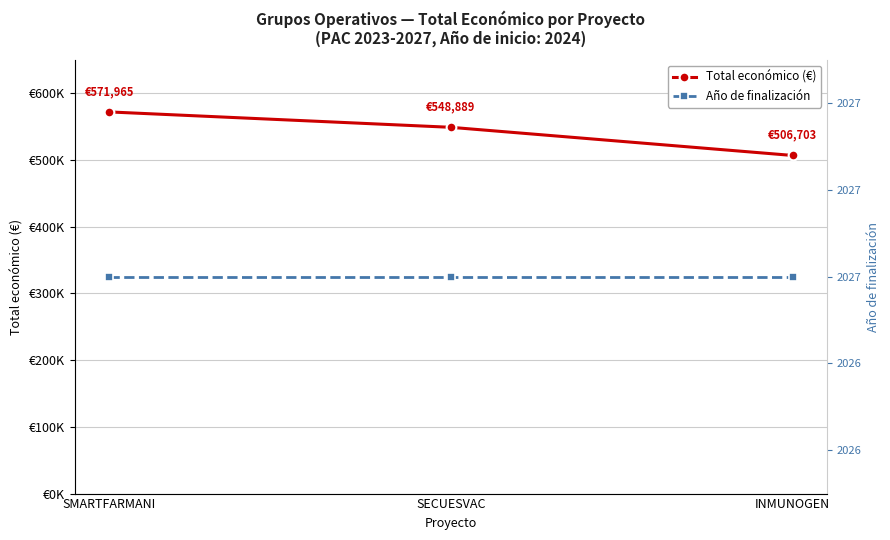

Reading left to right, extract all data points from this chart.

Total económico (€): SMARTFARMANI=571965	SECUESVAC=548889	INMUNOGEN=506703
Año de finalización: SMARTFARMANI=2027	SECUESVAC=2027	INMUNOGEN=2027